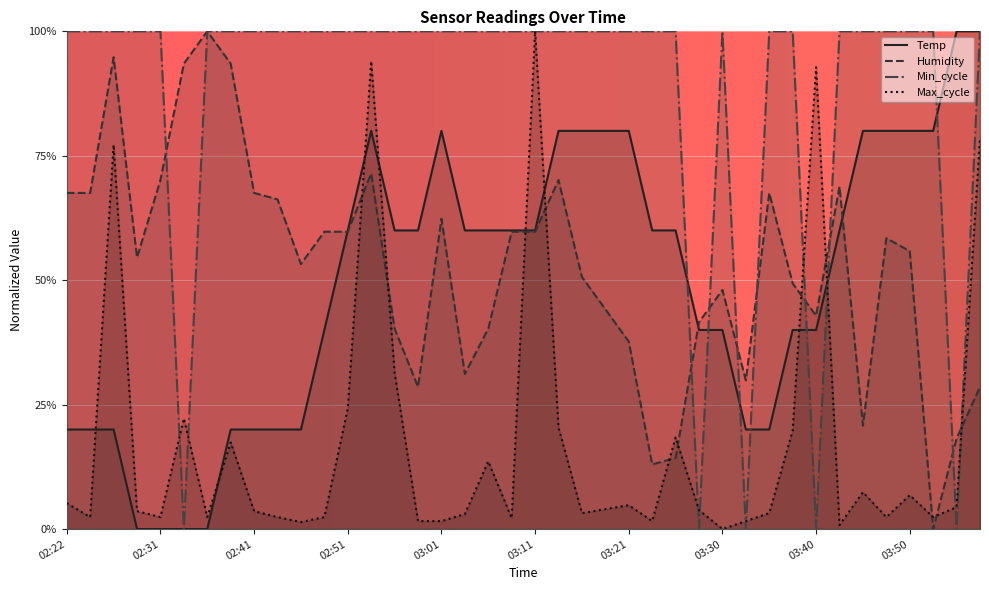

What are all the series names shown in the legend?

Temp, Humidity, Min_cycle, Max_cycle